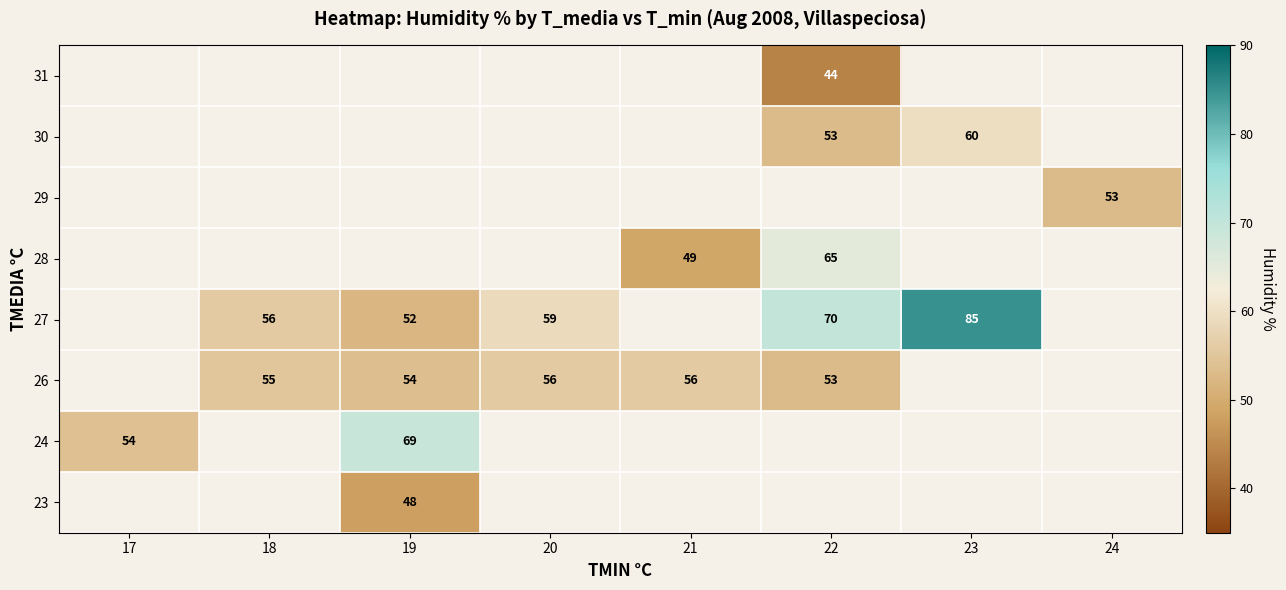

Is it true that 26 equals 54 at 19?

True